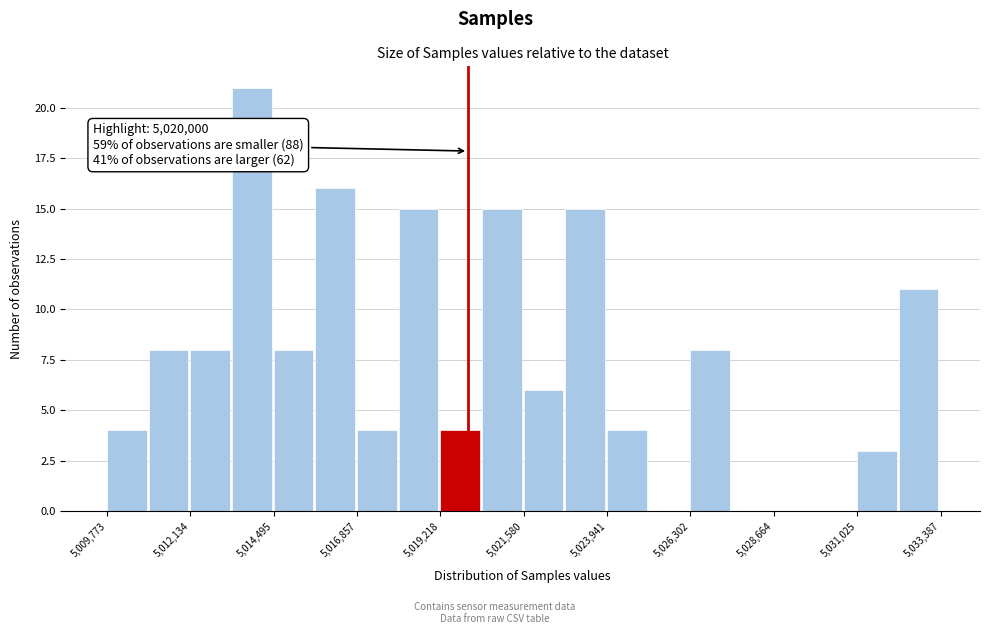

Around what value on the x-axis is the tallest bar? Give the approximate position of its centre, as read against the axis.

5014000